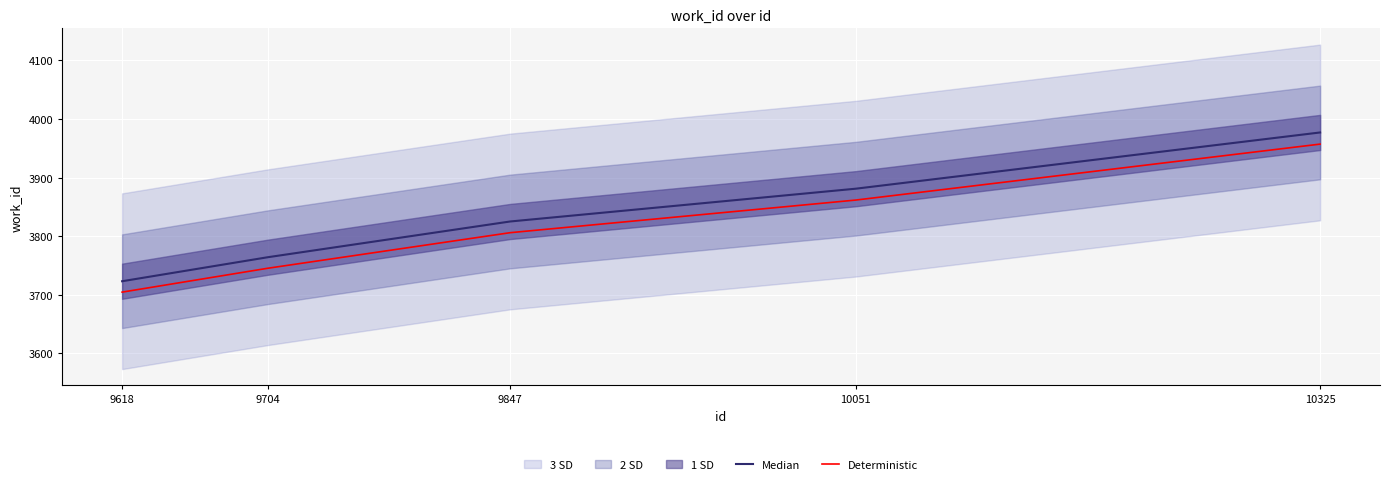

At how many categories does at least one series exceed 3949?

1